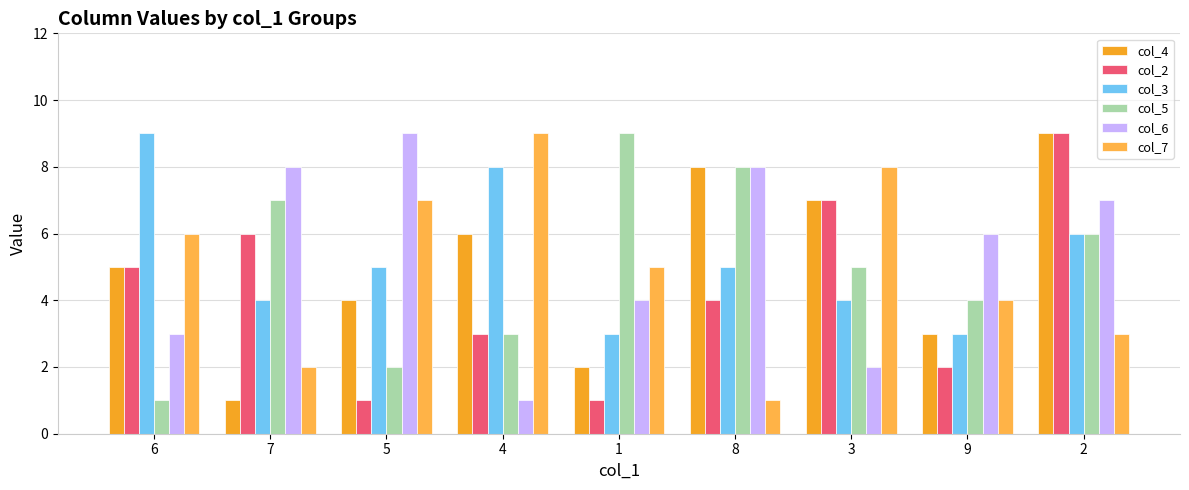

Between 7 and 2, which series saw the biggest shift?

col_4